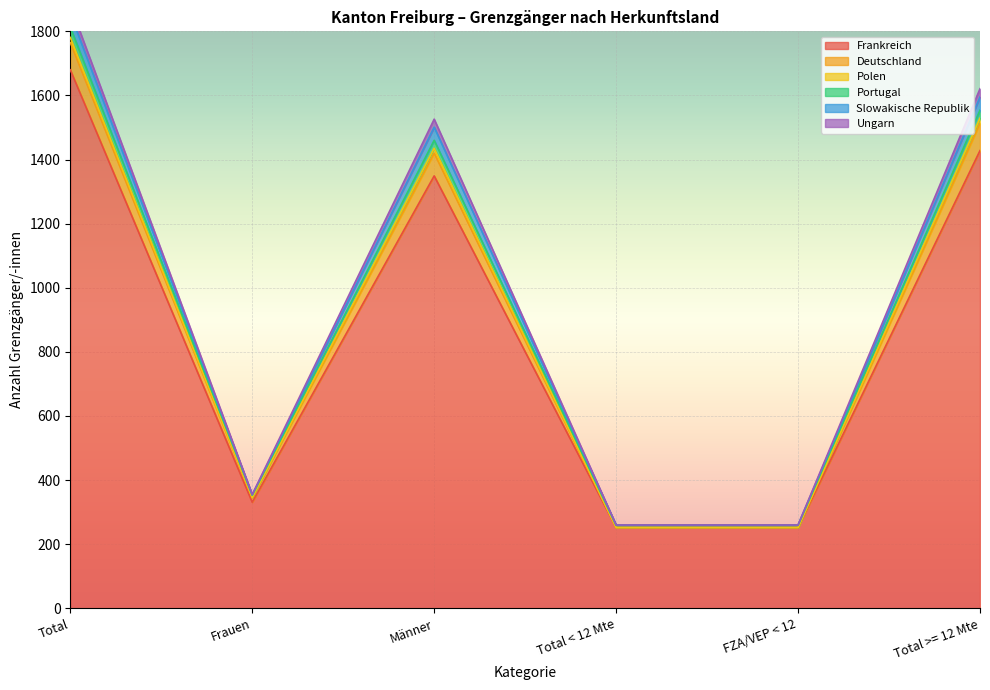

Where does the Ungarn series first go above 1420?

Total